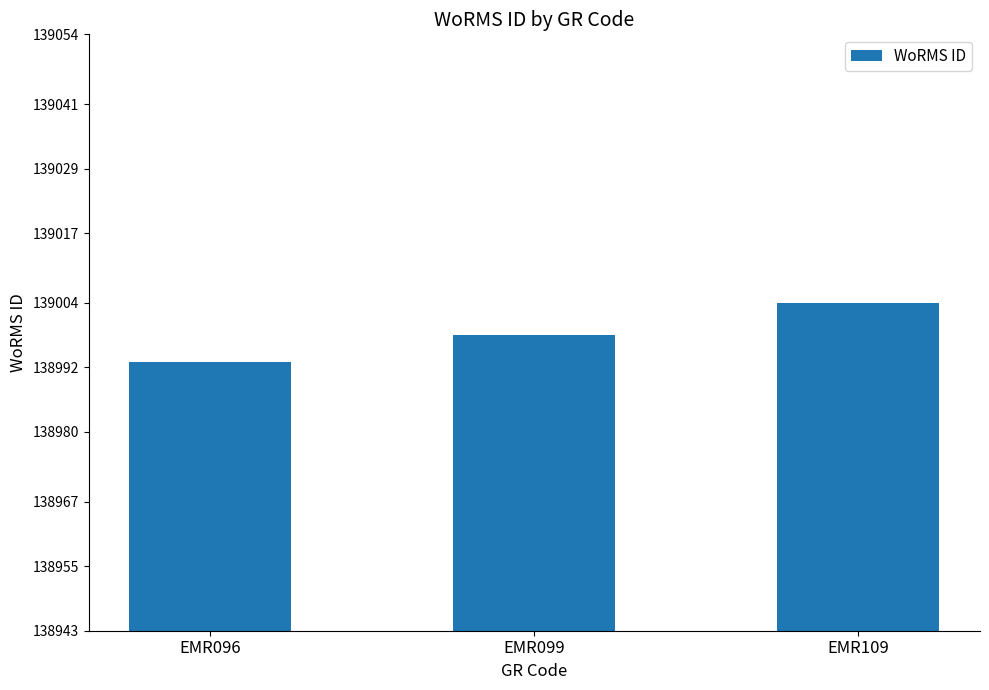

The value at EMR099 is 67210. True or false?

False